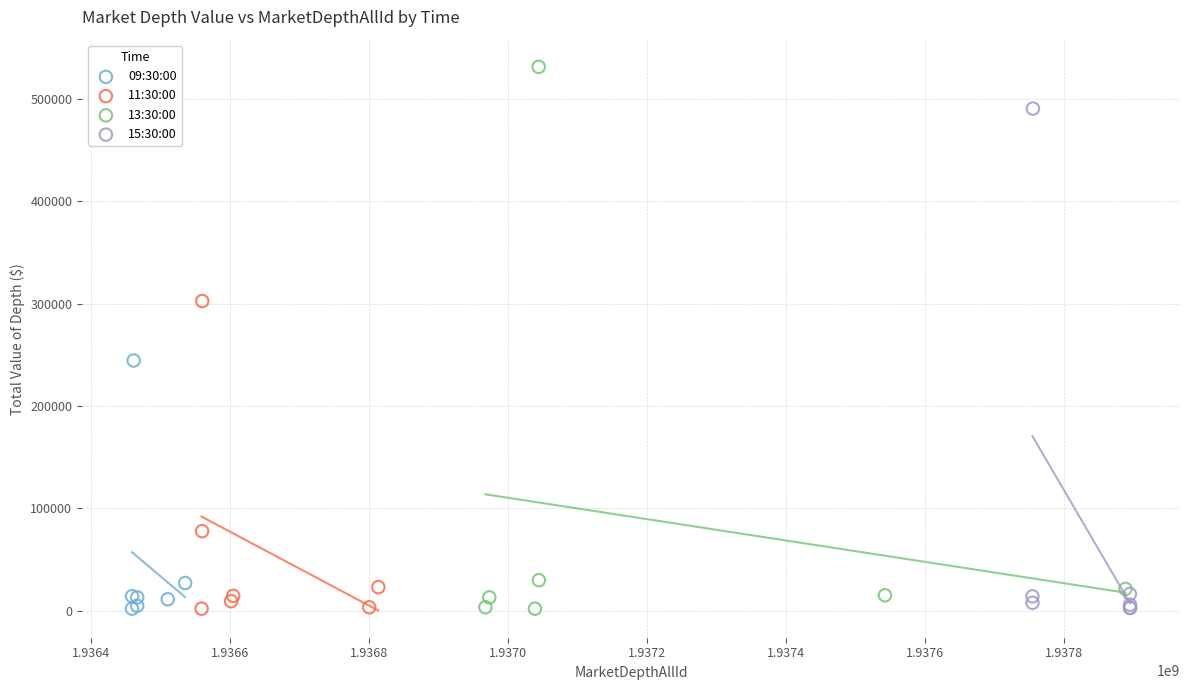

Which series has the largest Y range (max minus min)?

13:30:00